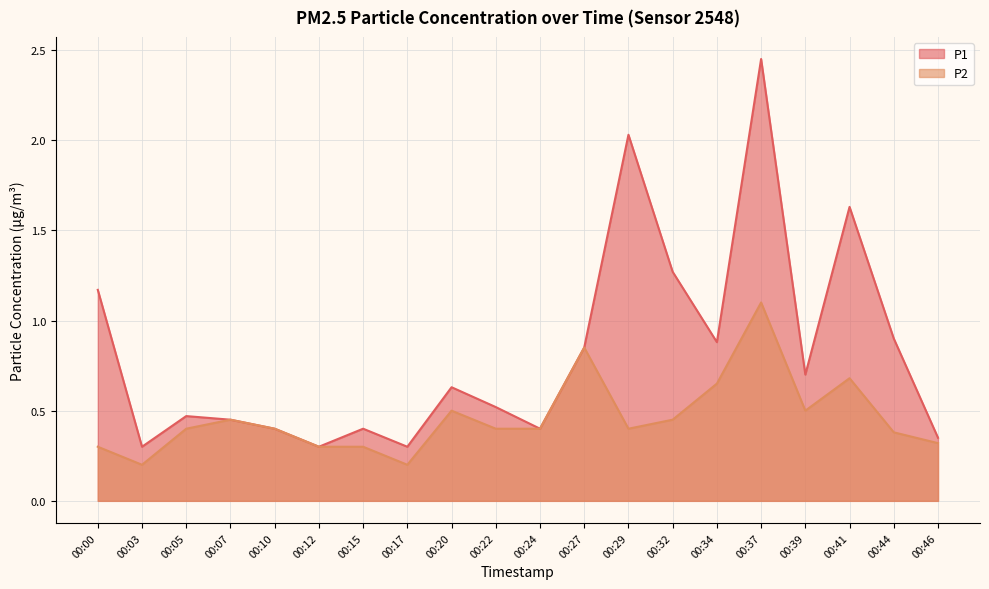

Which series has the widest spread of values?

P1